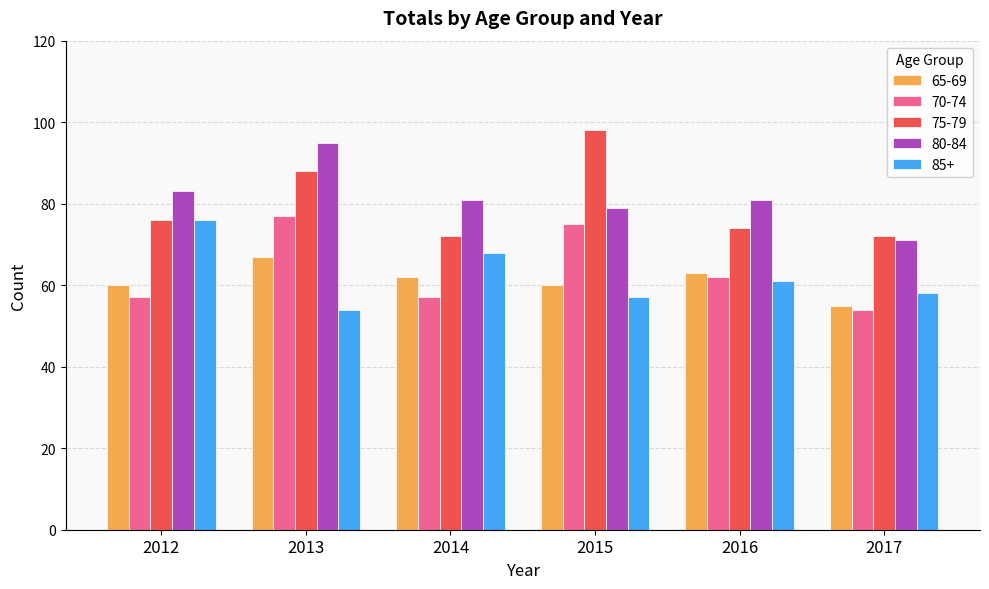

What is the value of the 75-79 bar at the 4th from the left?

98